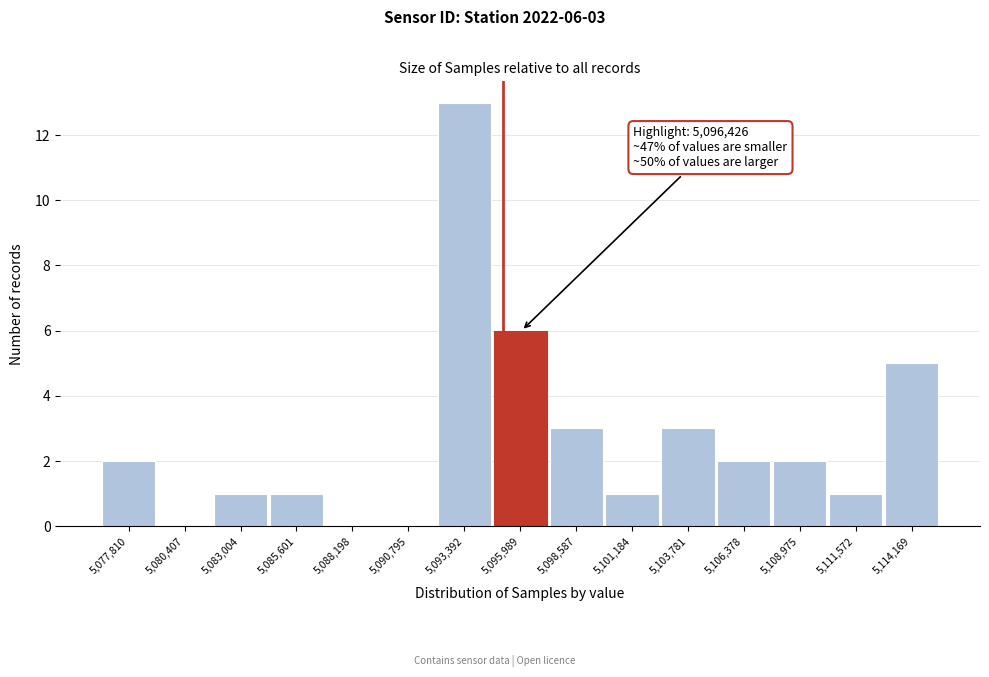

Reading left to right, extract all data points from this chart.

5,077,810=2	5,080,407=0	5,083,004=1	5,085,601=1	5,088,198=0	5,090,795=0	5,093,392=13	5,095,989=6	5,098,587=3	5,101,184=1	5,103,781=3	5,106,378=2	5,108,975=2	5,111,572=1	5,114,169=5